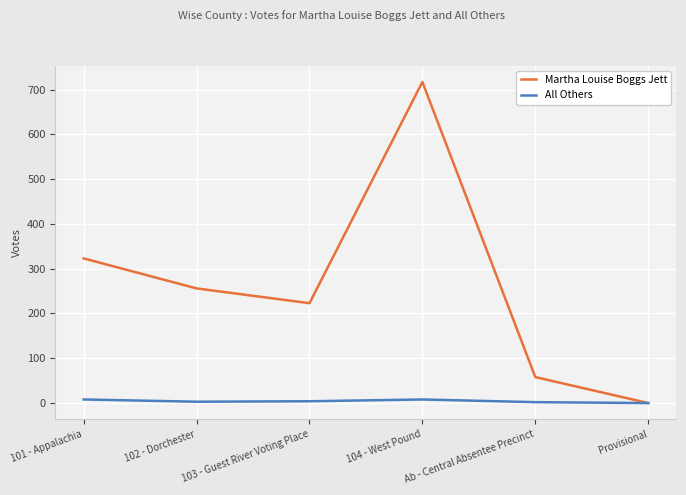

What is the spread (max minus min) of values at 101 - Appalachia?

315